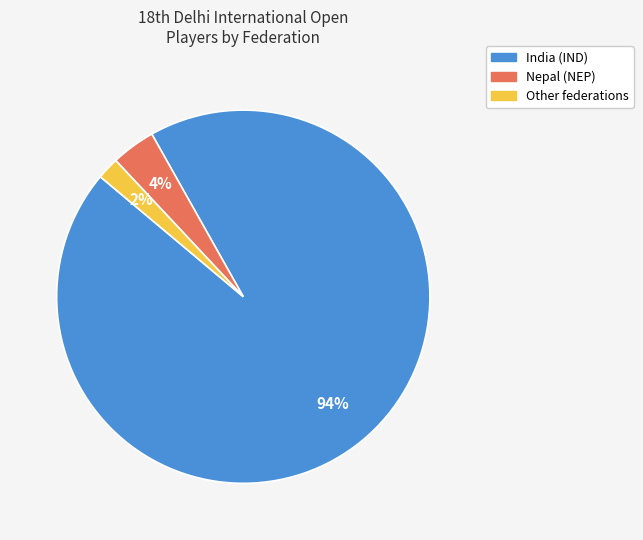

Does any single category account for the majority?

Yes